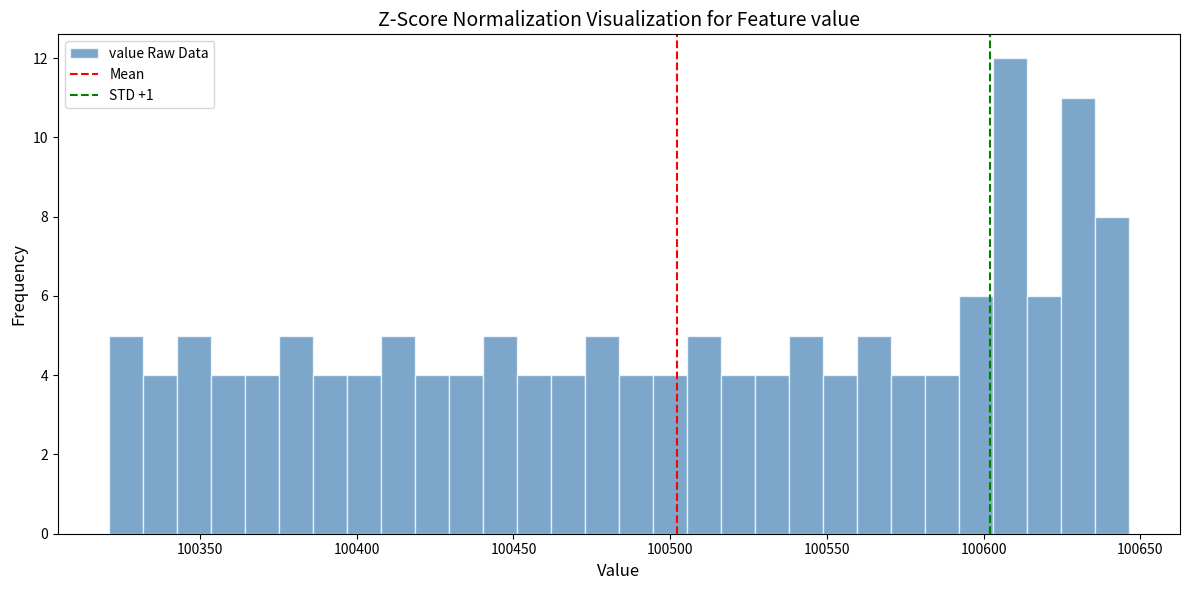

Around what value on the x-axis is the tallest bar? Give the approximate position of its centre, as read against the axis.

100610